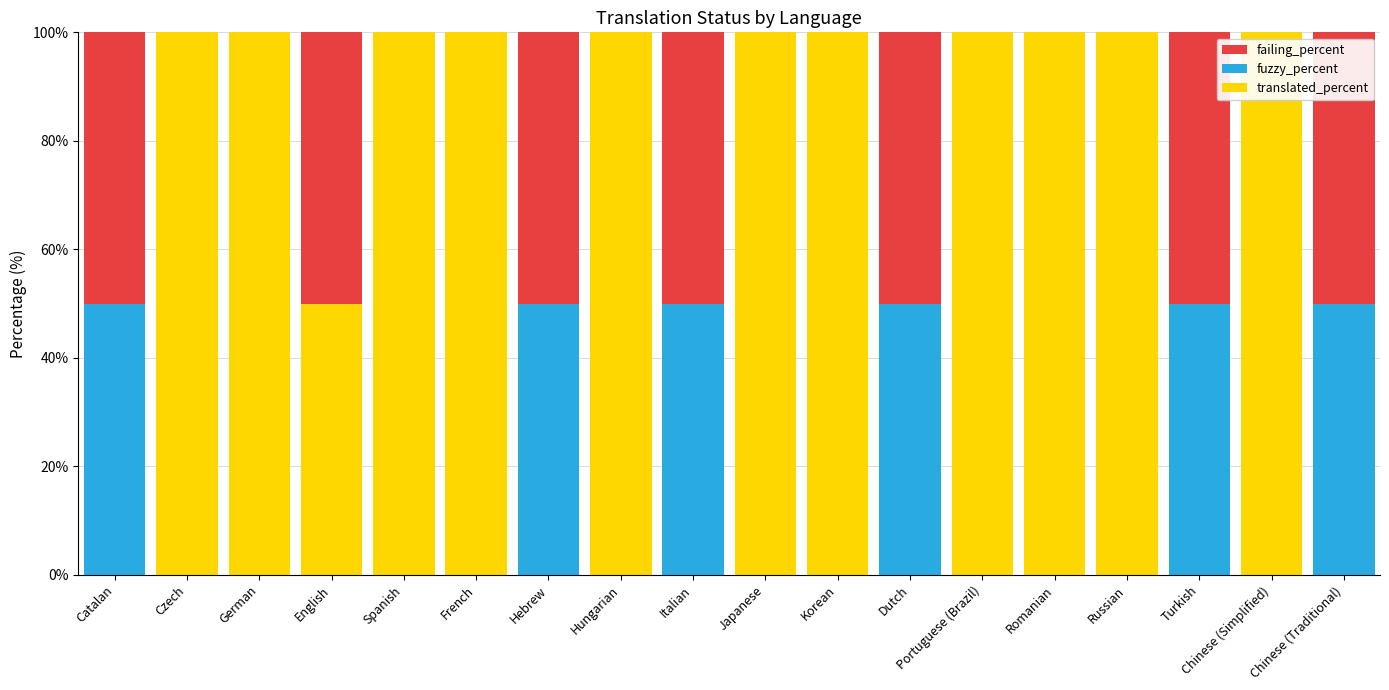

What is the total value across all series at Hebrew?

100